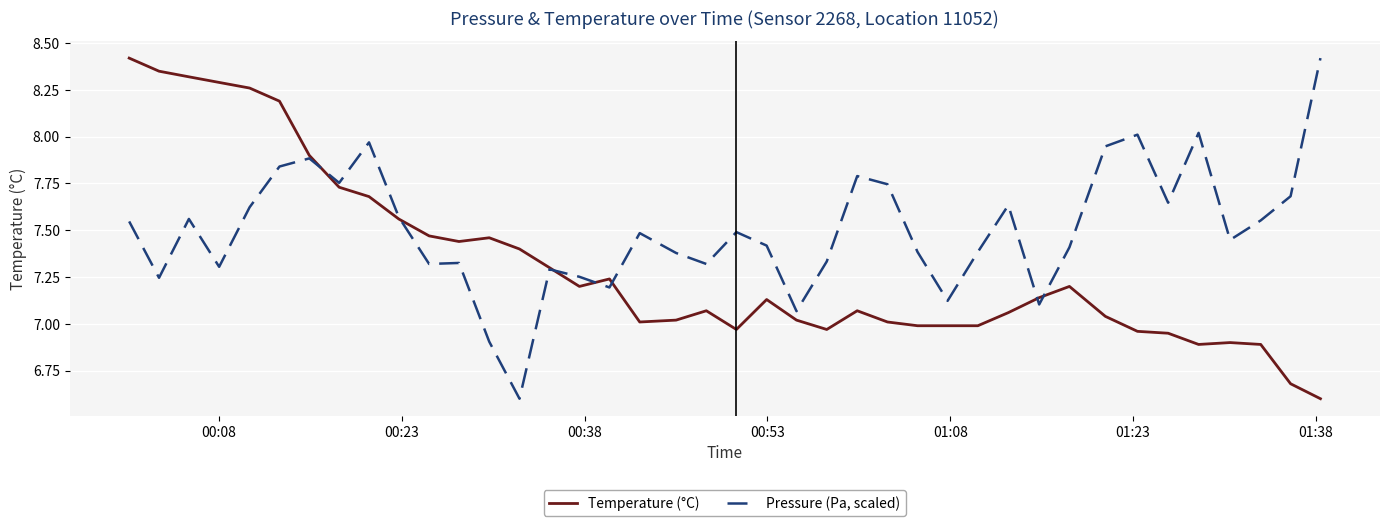

How many distinct data groups are displayed?

2